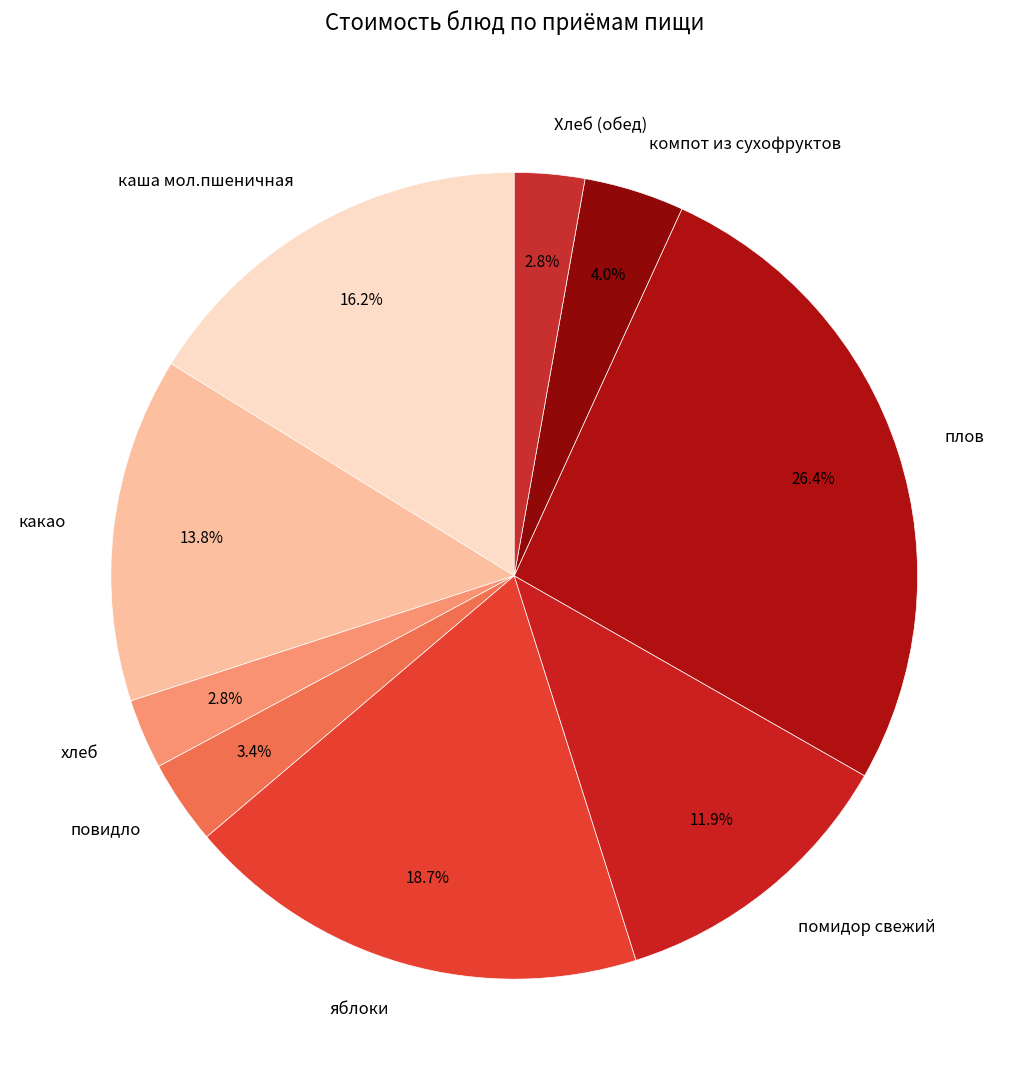

What portion of the pie excludes какао?

86.2%